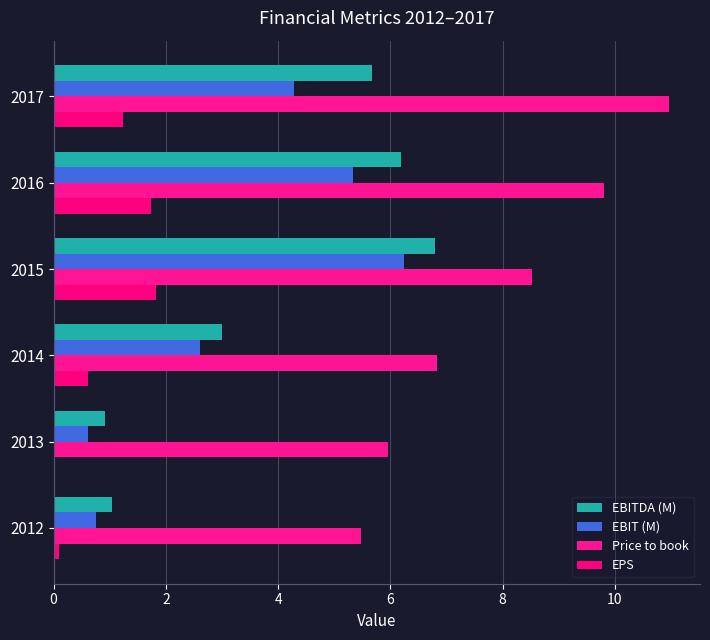

Which series has the largest range (max minus min)?

EBITDA (M)